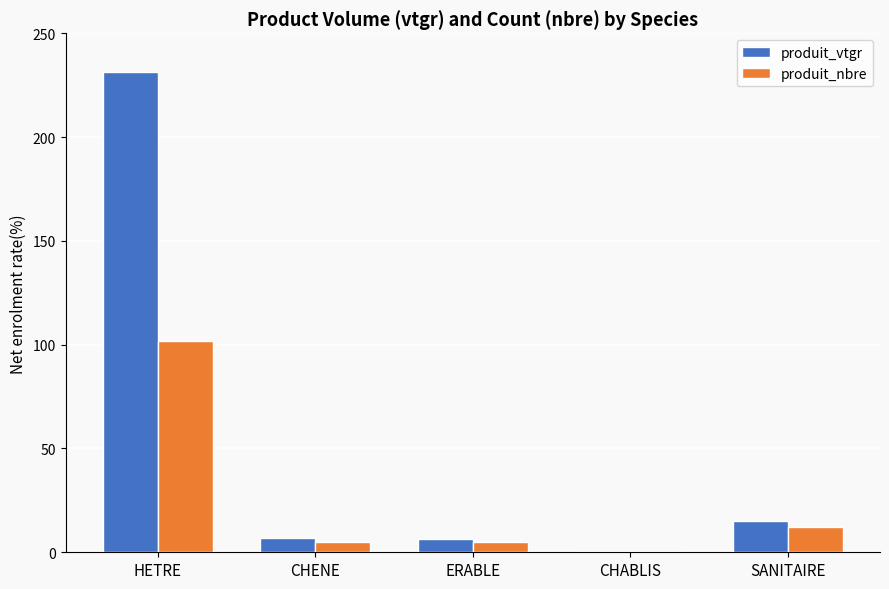

True or false: produit_nbre has a value of 64.4 at CHABLIS.

False